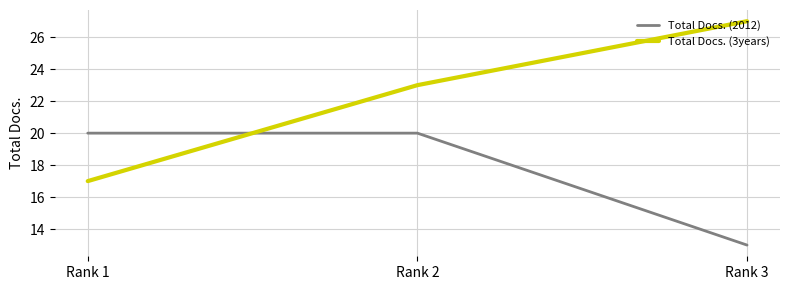

Which category has the lowest value in the Total Docs. (2012) series?

Rank 3